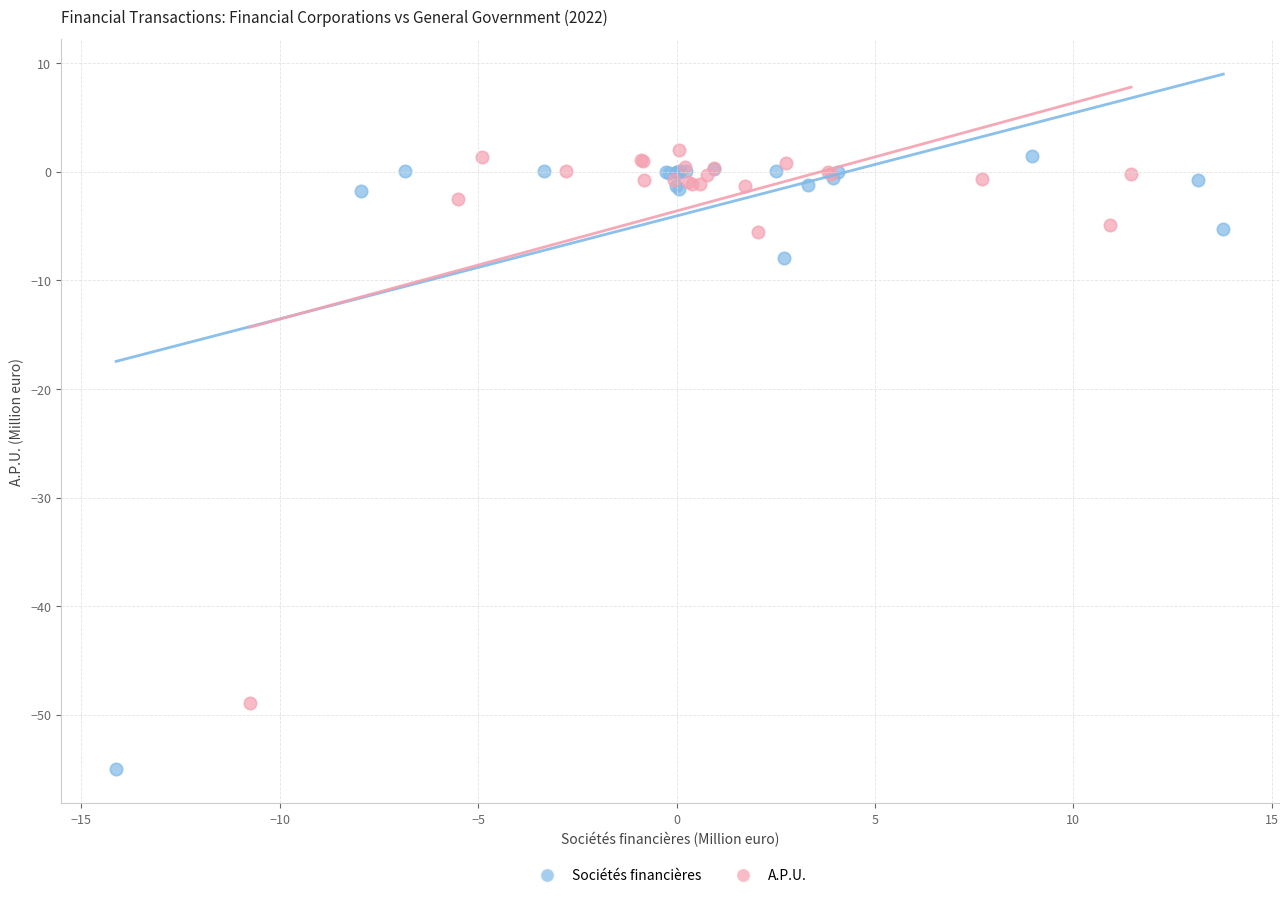

Which series has the widest spread of Y values?

Sociétés financières